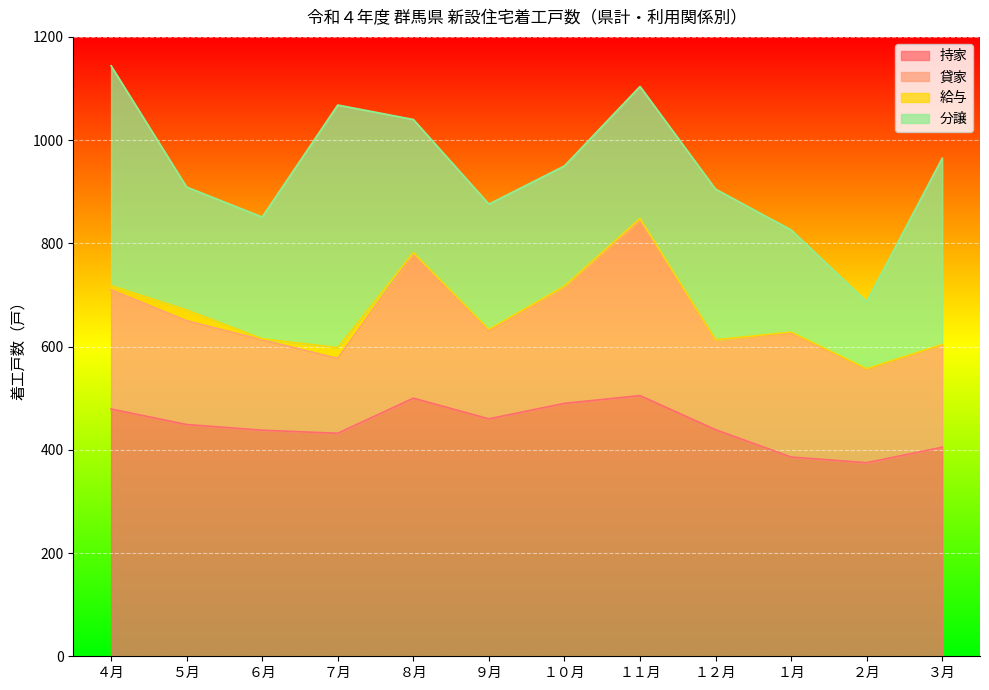

Which series changed the most between ５月 and １０月?

持家